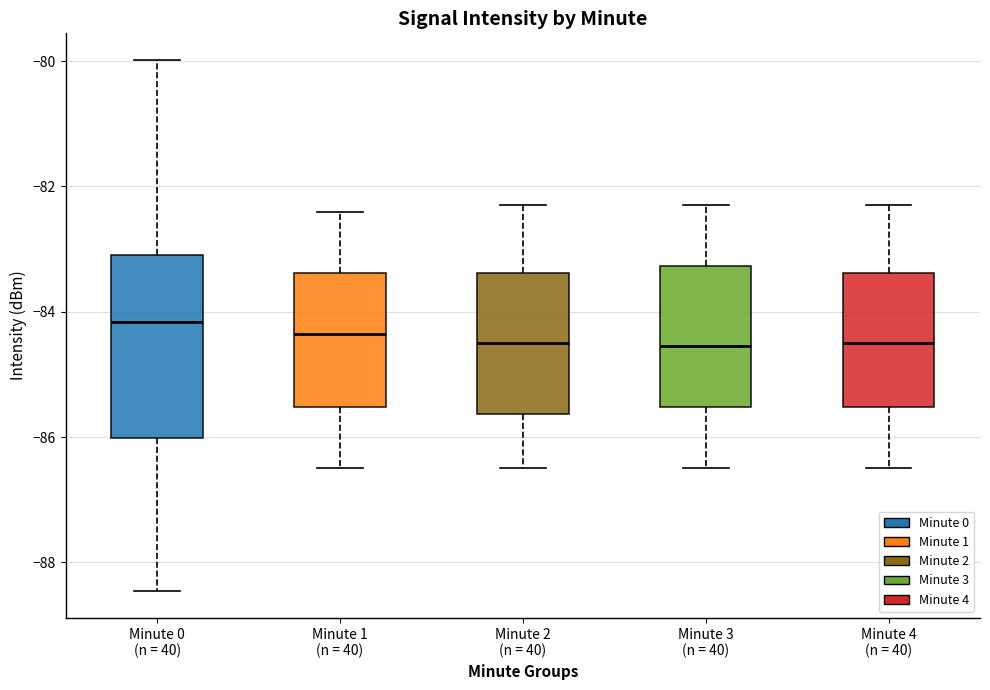

Where is the lower edge of the box for Minute 2 (n = 40) on the y-axis? The values are not printed on the chart, so give them approximately, as read against the axis.

-85.6